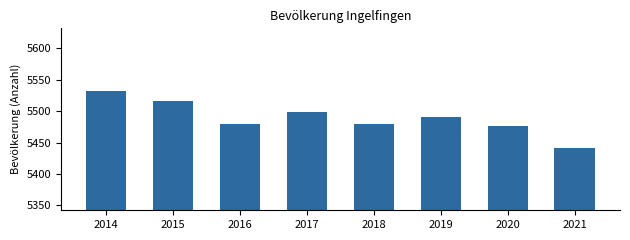

Approximately how many times larger is the value at 2016 compared to 2019?

1.0